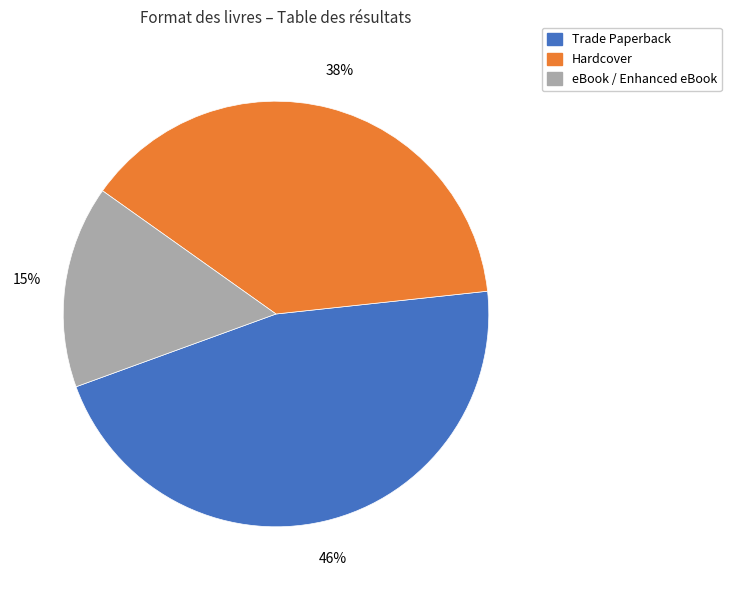

To the nearest percent, what is the combined percentage of eBook / Enhanced eBook and Hardcover?

54%